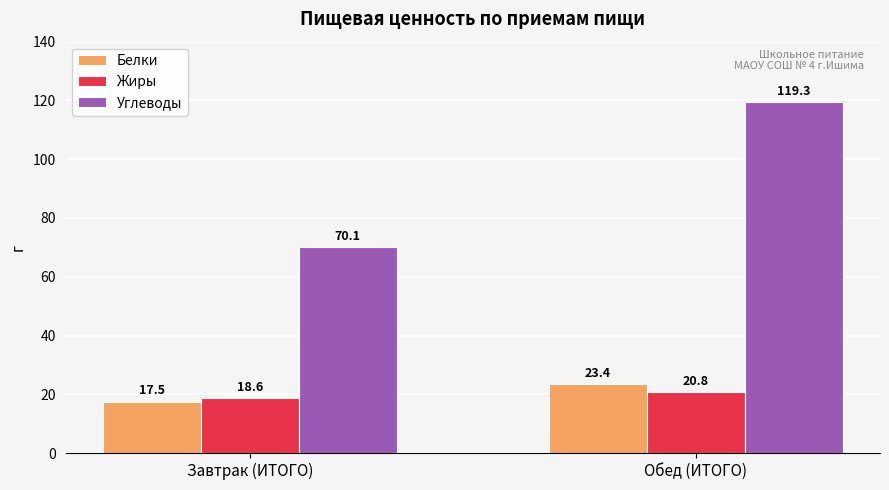

True or false: Белки has a value of 25.1 at Завтрак (ИТОГО).

False